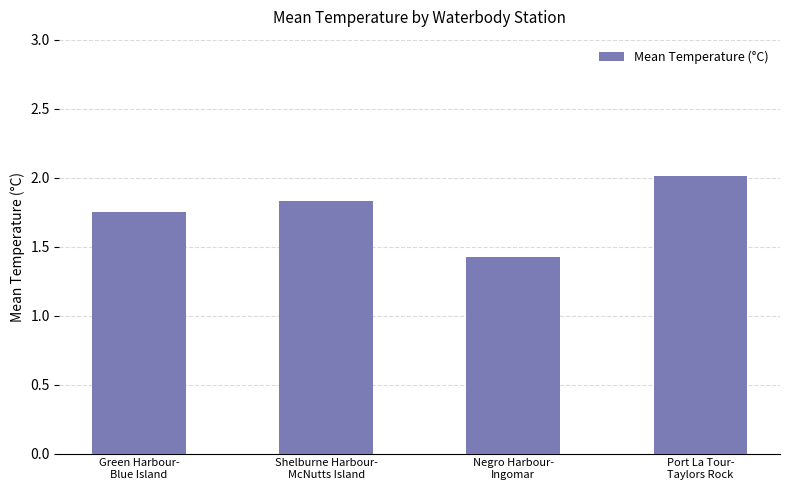

Are the bars horizontal?

No